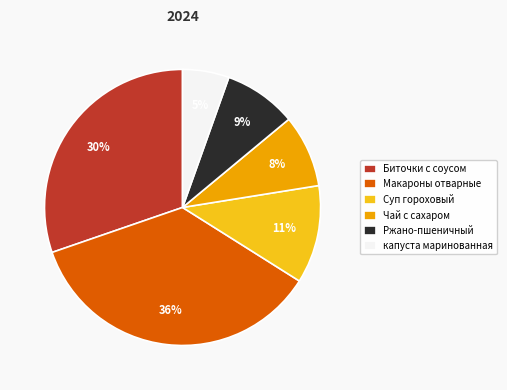

To the nearest percent, what percentage of the pie is Суп гороховый?

11%